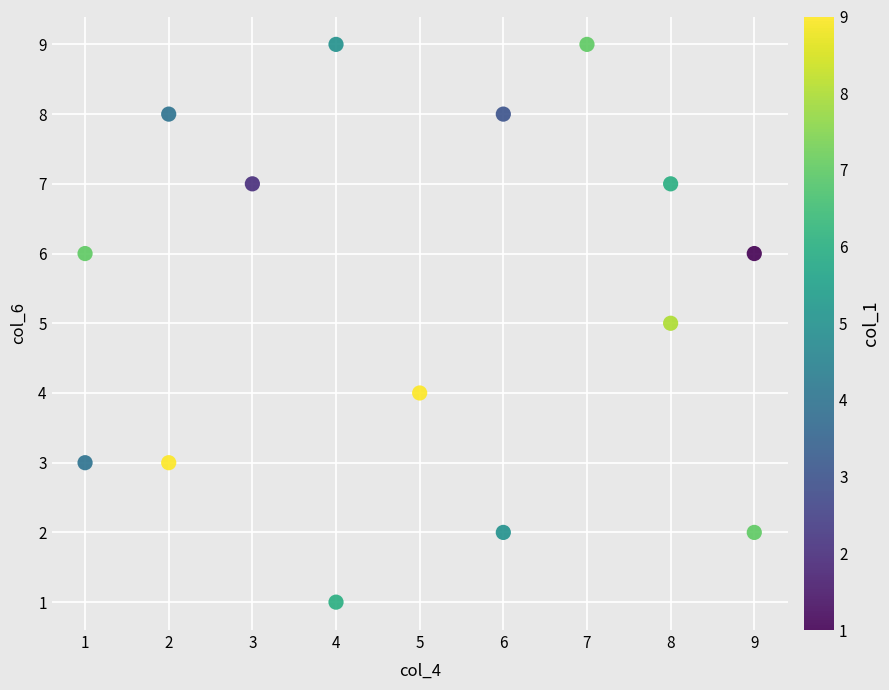

What is the range of Y values (max minus min)?

8